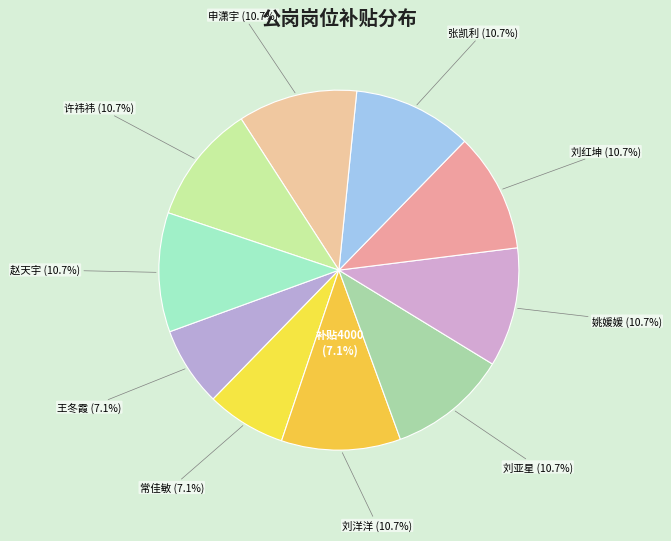

Which category has the biggest portion of the pie?

刘洋洋